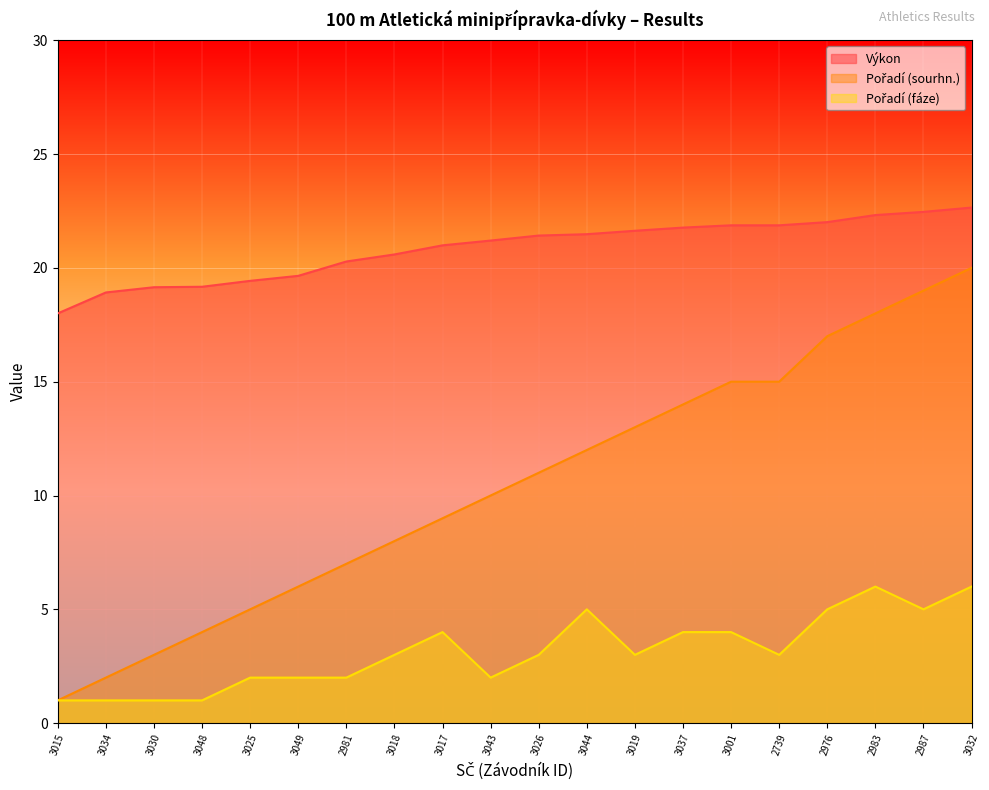

Which series changed the most between 3043 and 3019?

Pořadí (sourhn.)